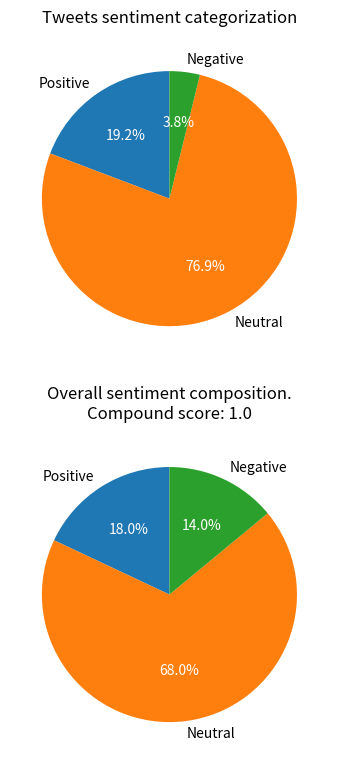

The 4 slice represents 1% of the pie. True or false?

False